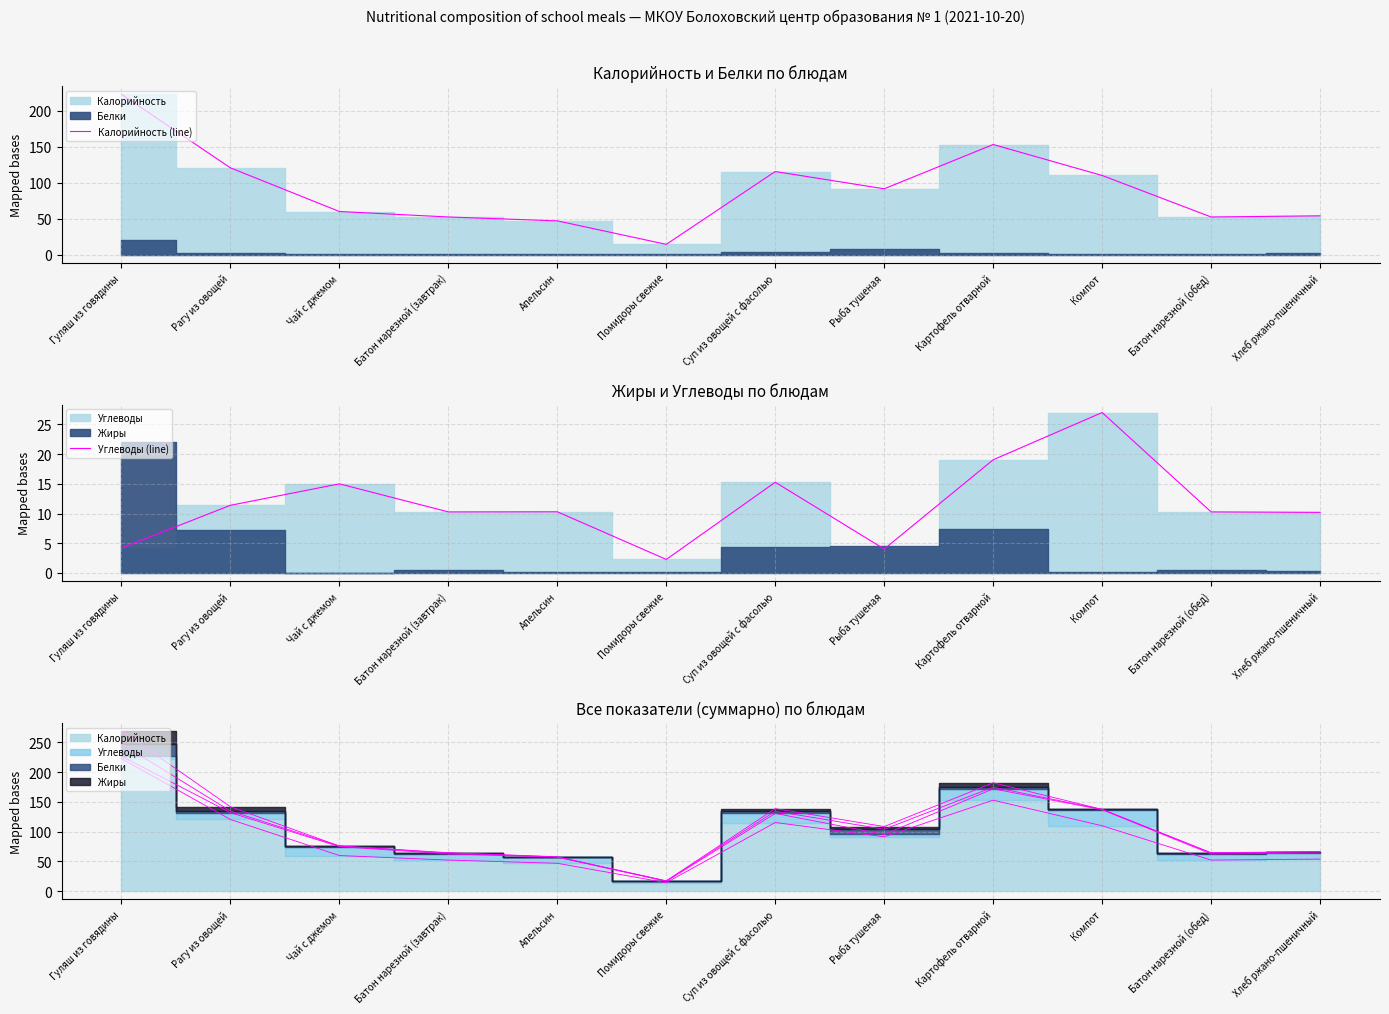

Count the number of categories in the chart.

12